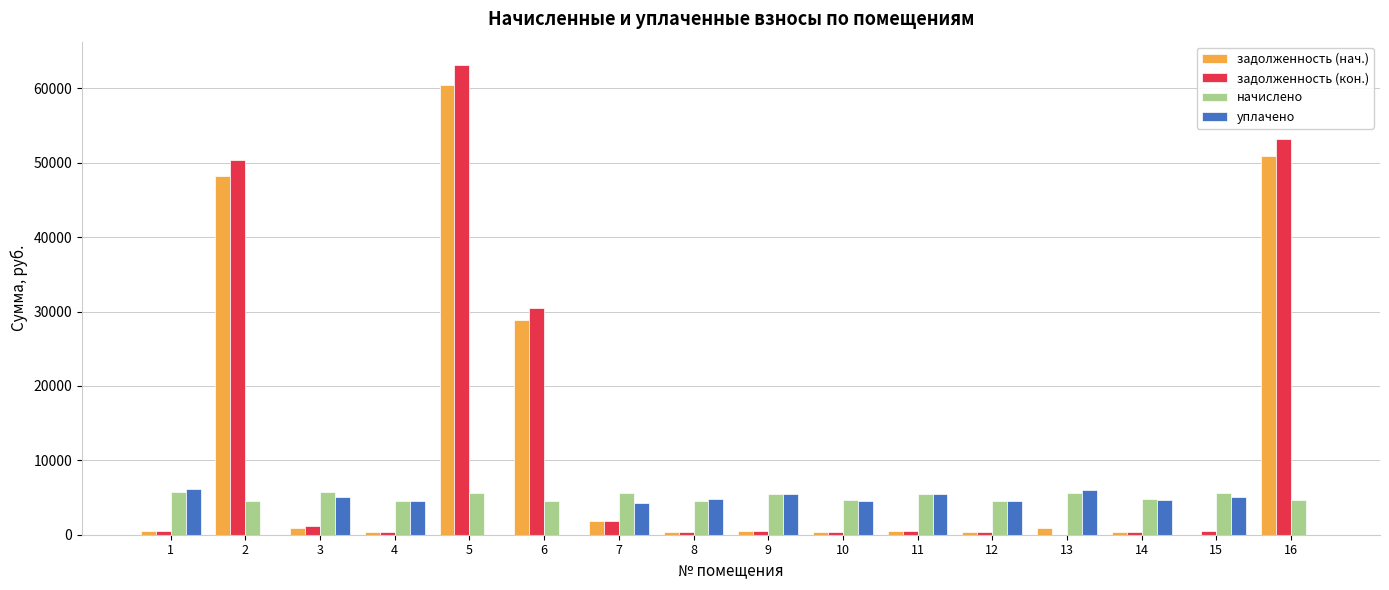

At which label is задолженность (нач.) closest to 30218?

6